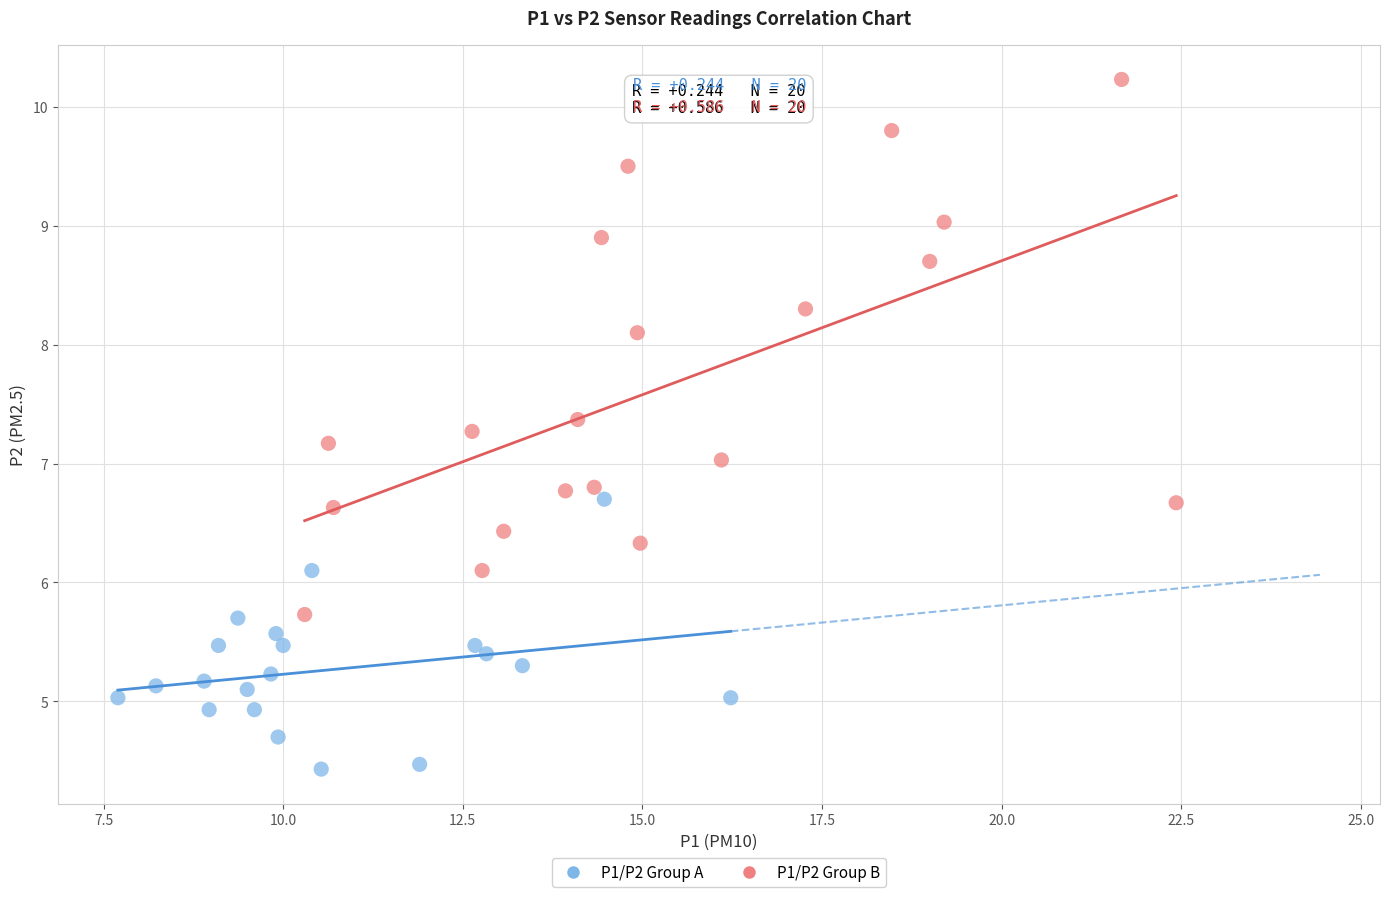

Which series has the largest Y range (max minus min)?

P1/P2 Group B